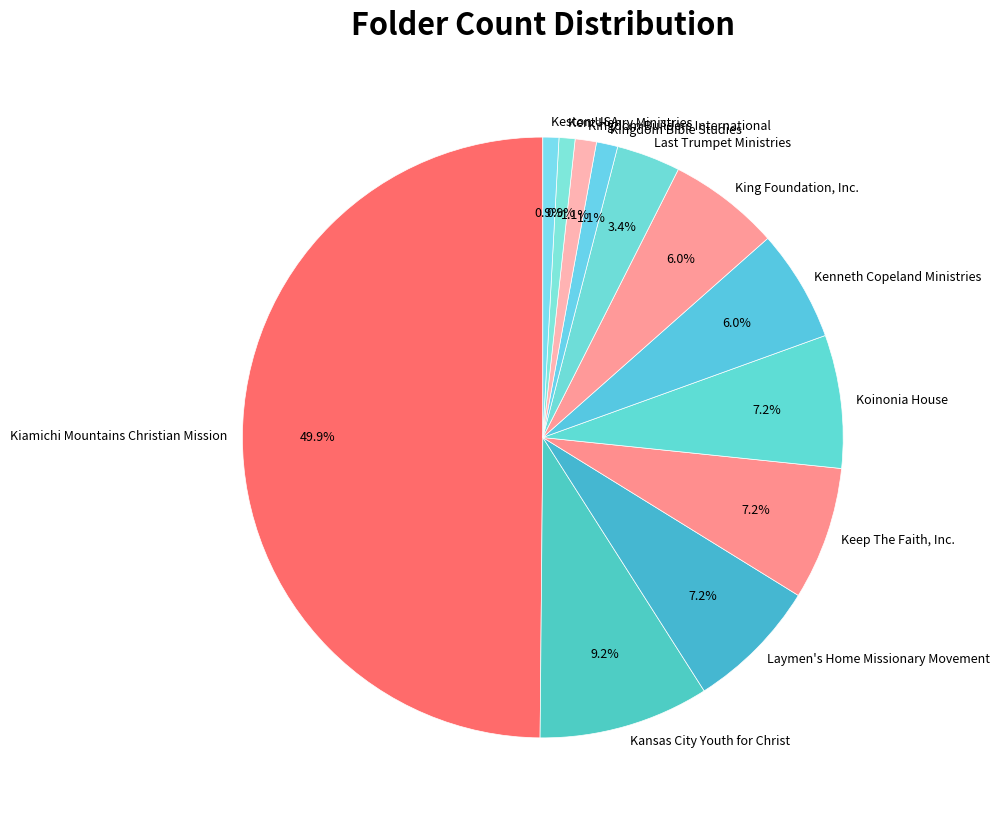

What portion of the pie excludes Kingdom Bible Studies?

98.9%